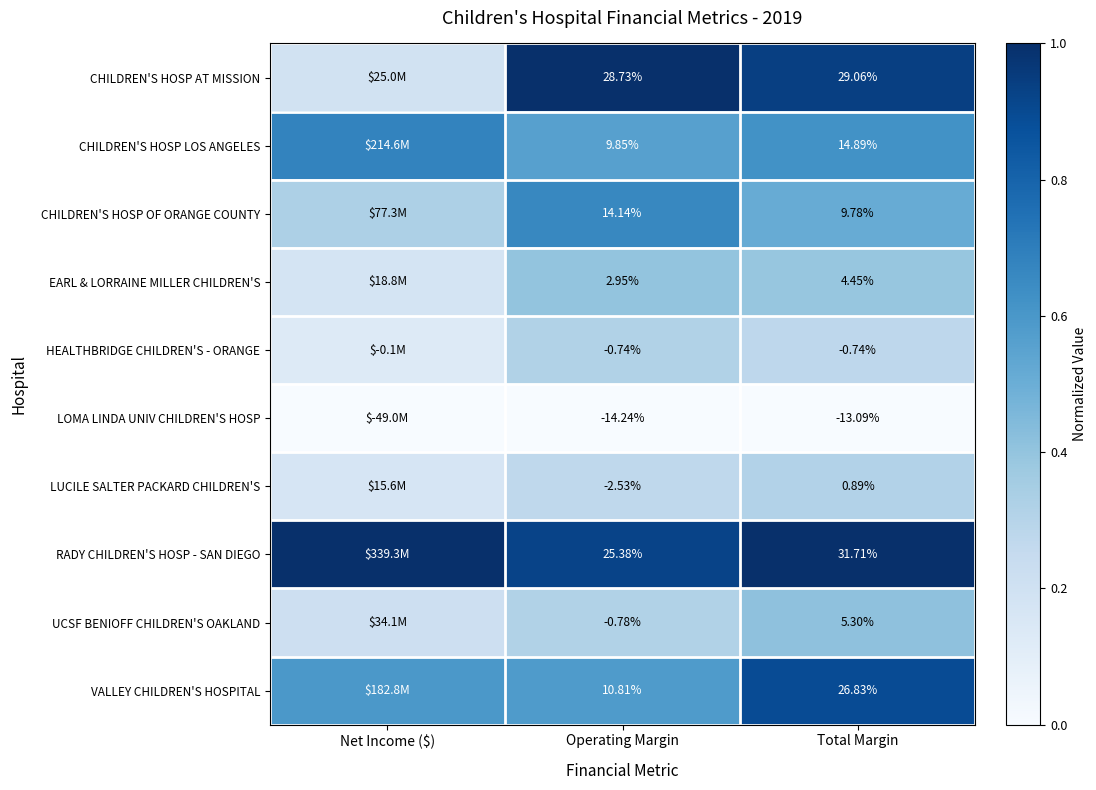

At which category is the sum across all series the highest?

Total Margin